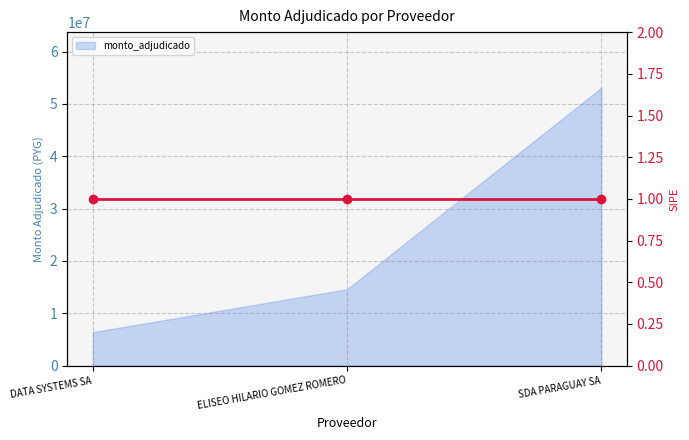

Reading left to right, list all the values displayed in this chart.

6400000	14600000	53092000